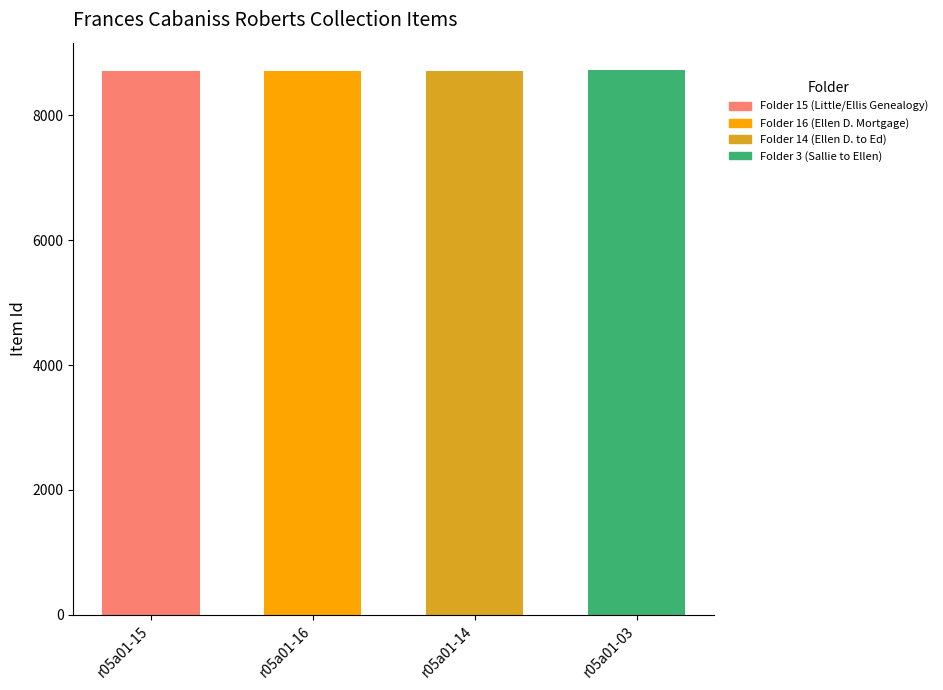

Which category has the highest value in the Folder 15 (Little/Ellis Genealogy) series?

r05a01-15